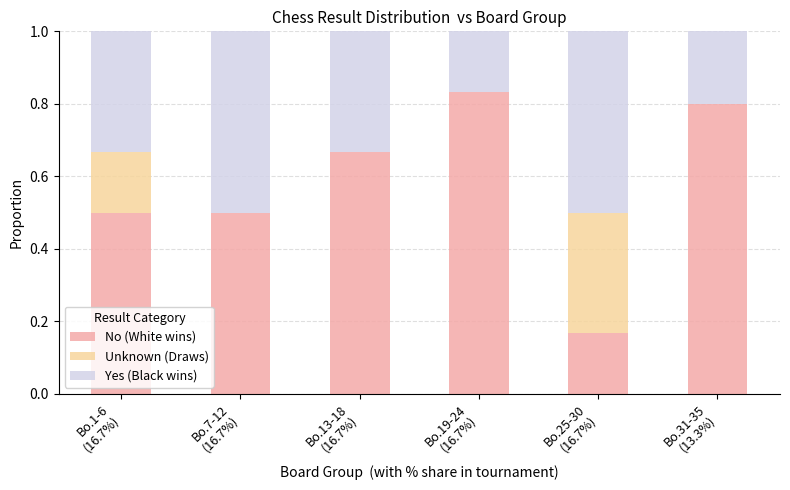

Count the number of categories in the chart.

6